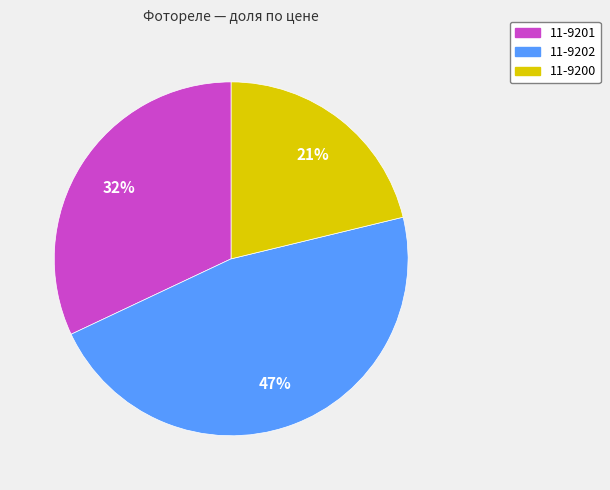

How many segments does this pie chart have?

3